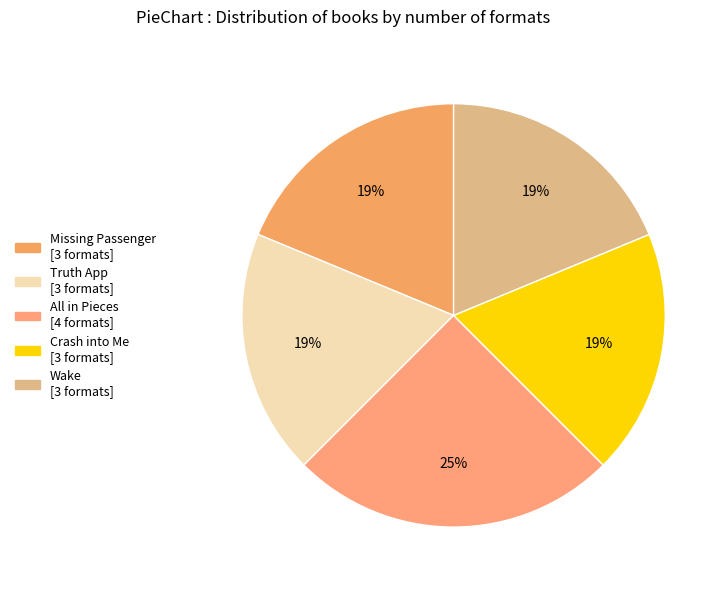

Is it true that Crash into Me is 26% of the pie?

False